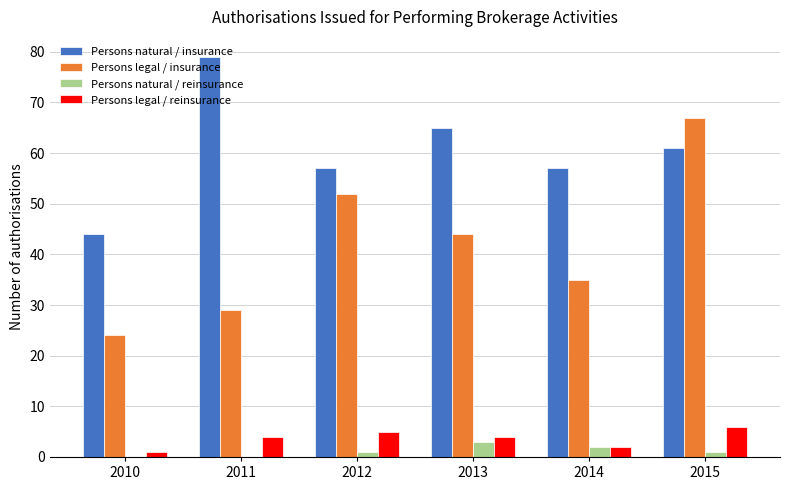

Between 2014 and 2015, which series saw the biggest shift?

Persons legal / insurance